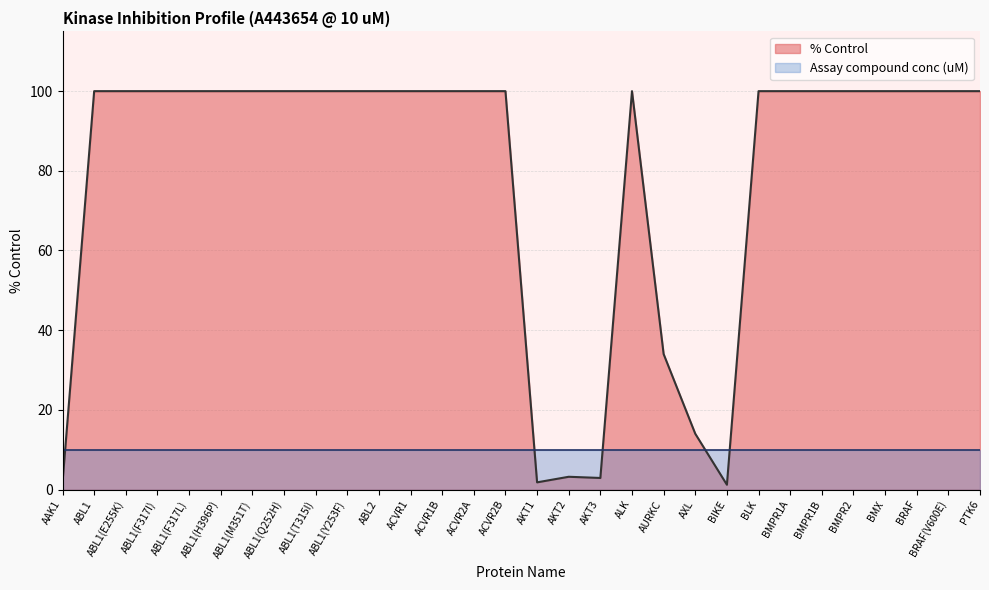

At which category does the data reach its first local peak?

AKT2